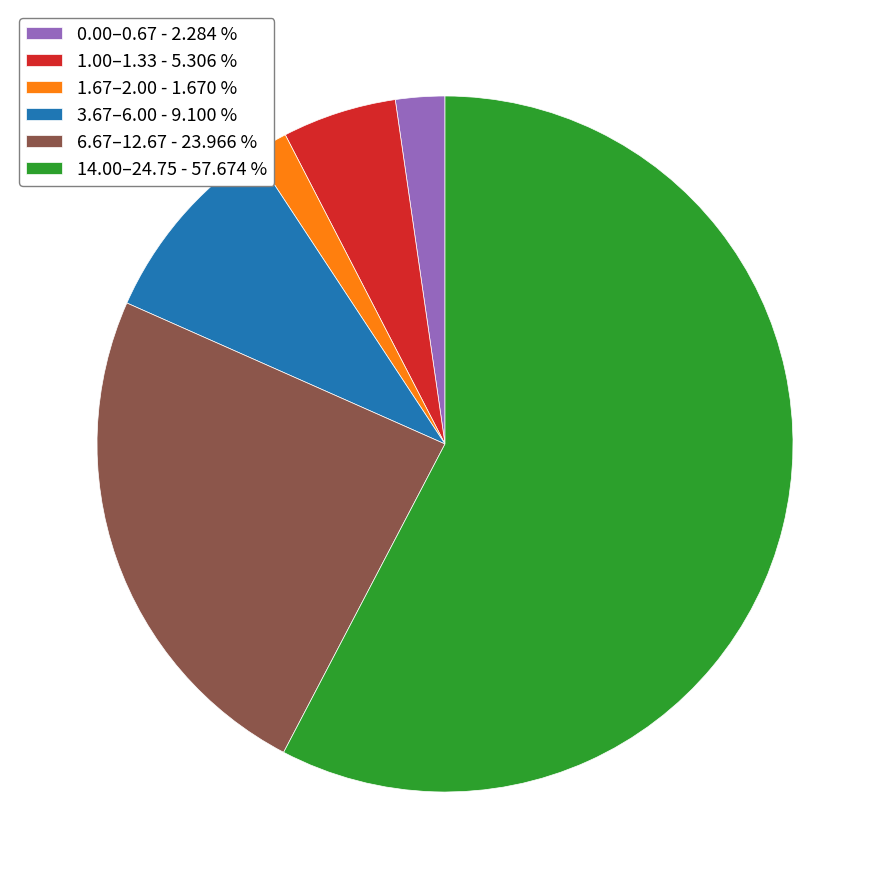

What is the smallest slice in the pie chart?

1.67–2.00 - 1.670 %